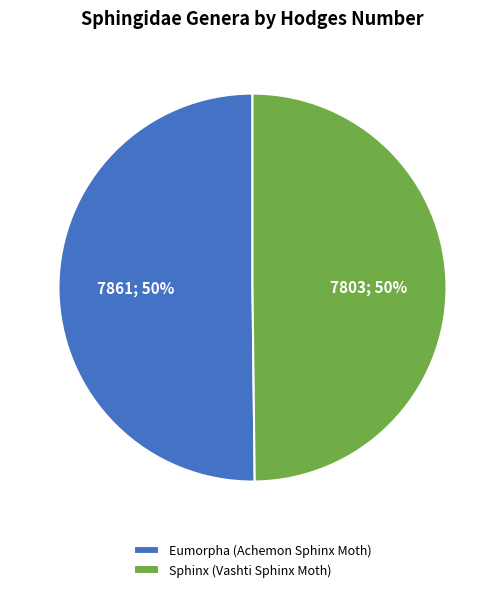

To the nearest percent, what is the average slice percentage?

50%